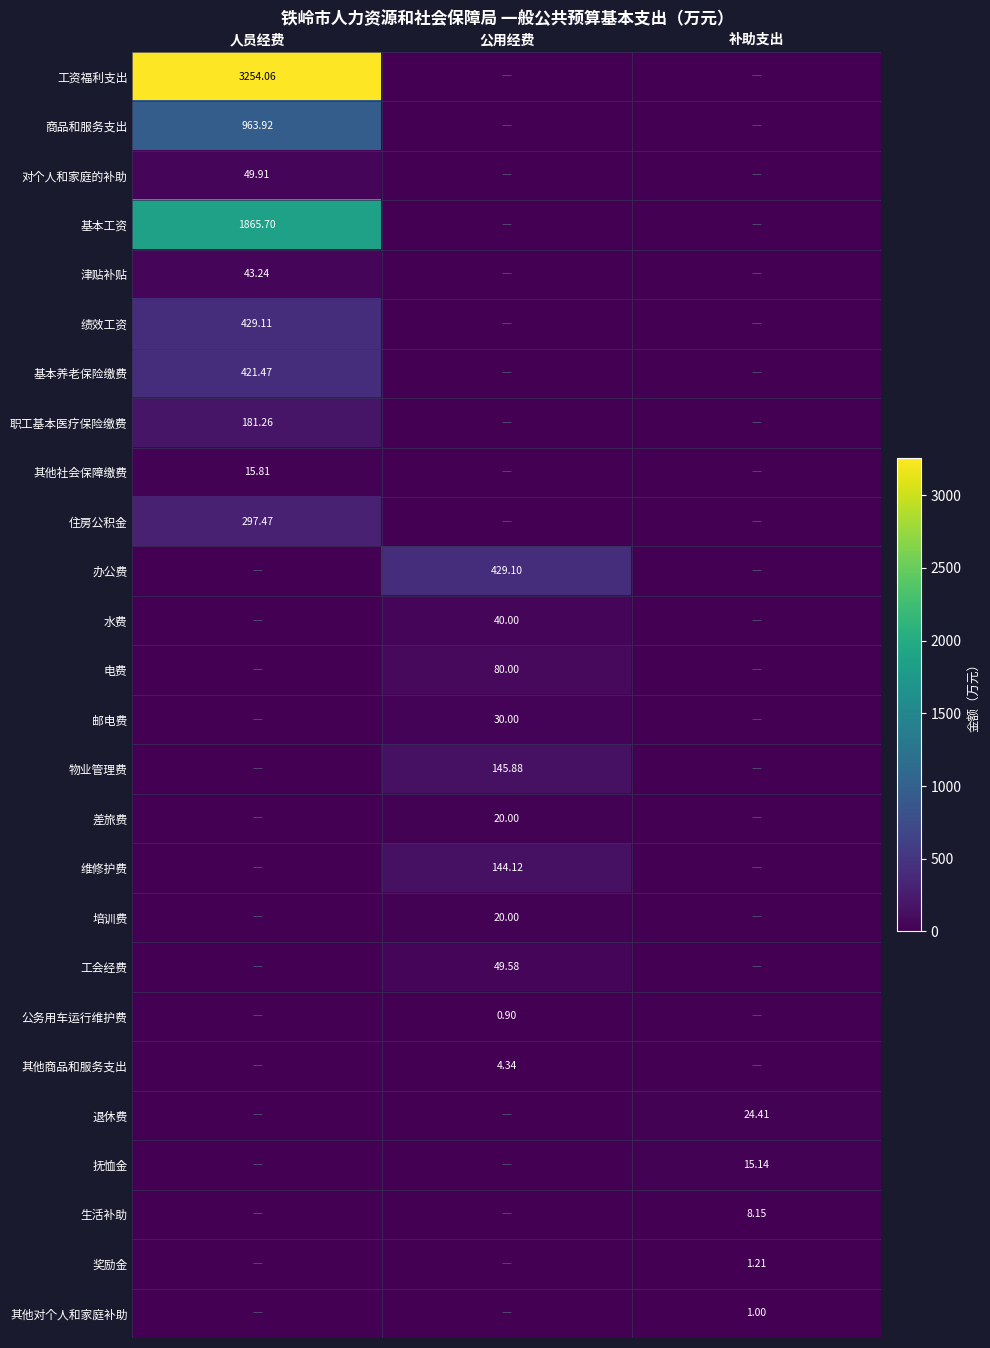

True or false: 职工基本医疗保险缴费 has a value of 181.3 at 人员经费.

True